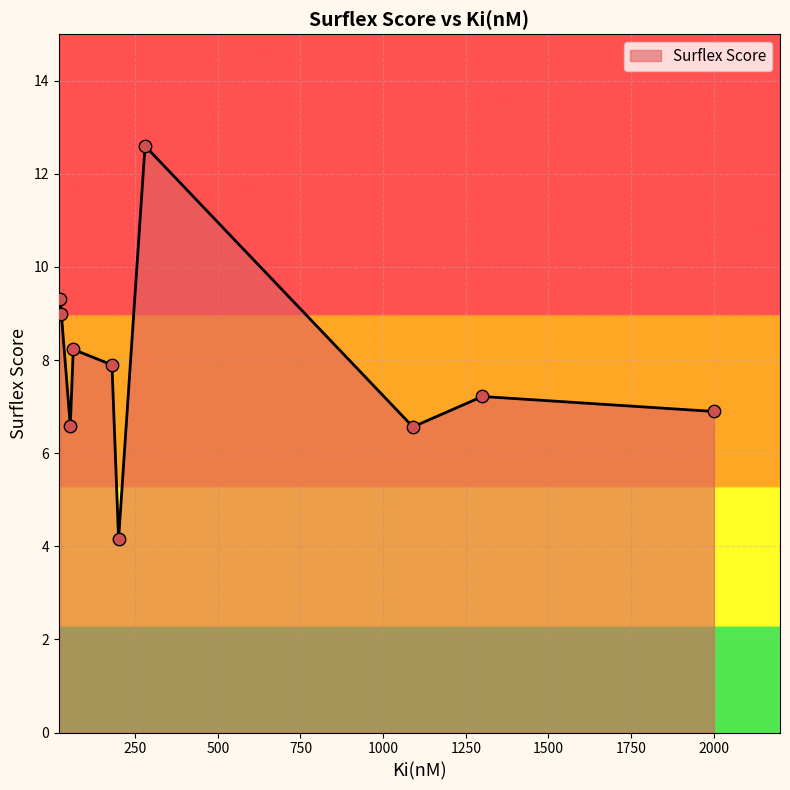

What is the smallest value displayed?

4.2